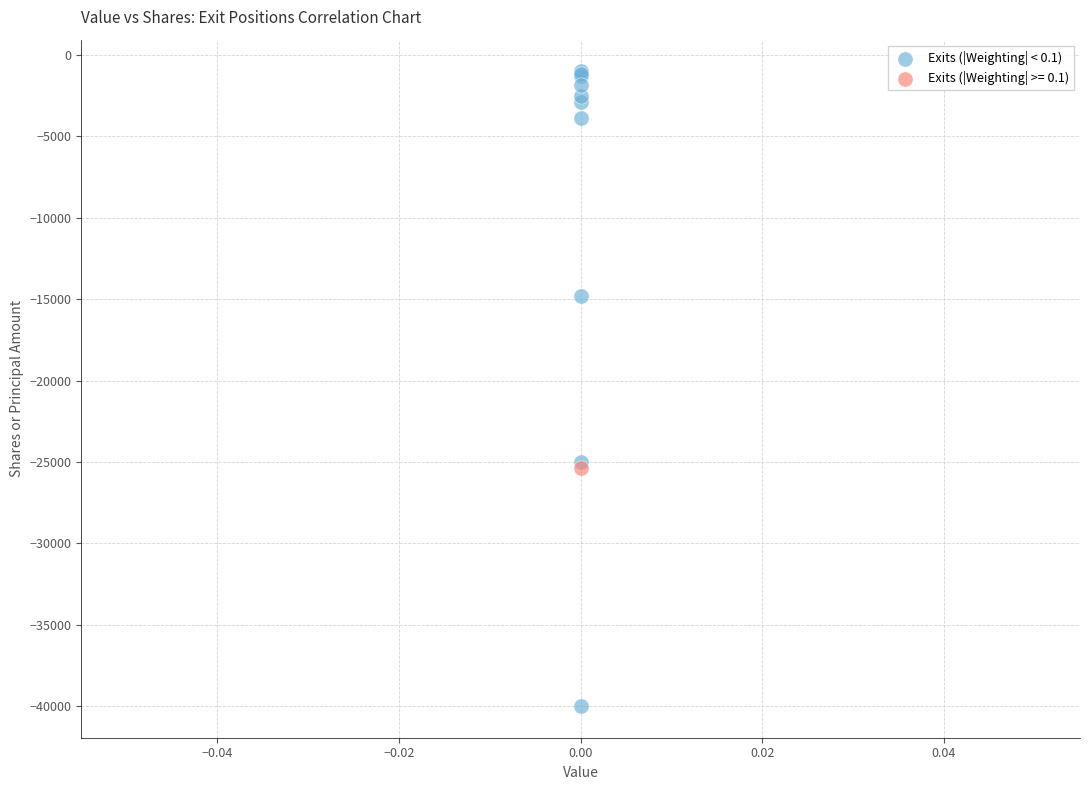

What are all the series names shown in the legend?

Exits (|Weighting| < 0.1), Exits (|Weighting| >= 0.1)